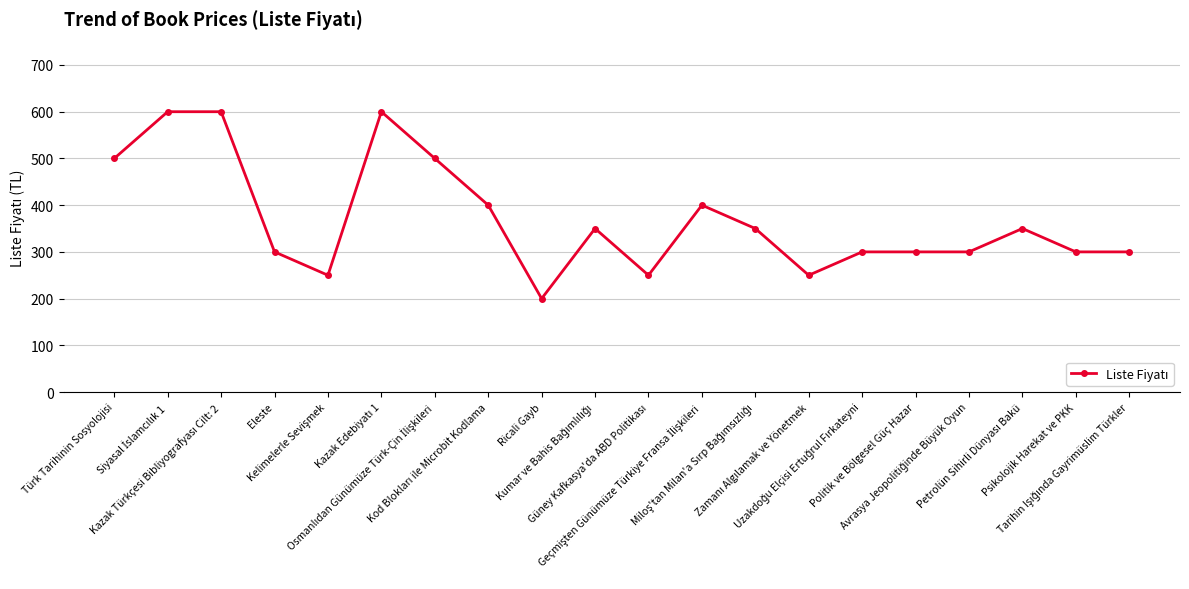

What is the greatest value displayed?

600